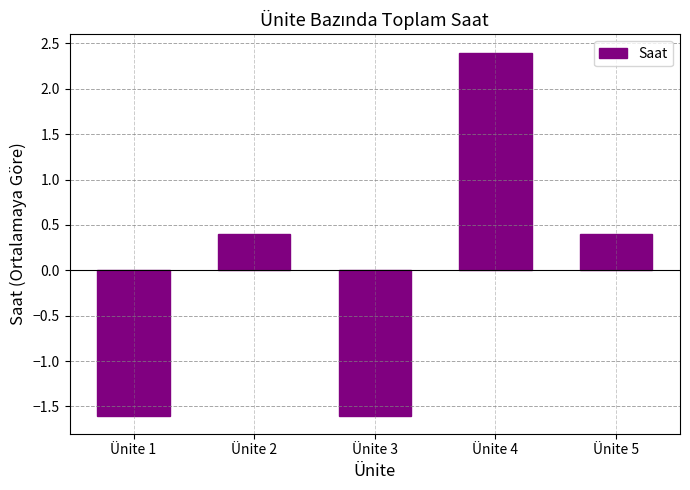

At which label does the data first exceed 0?

Ünite 2